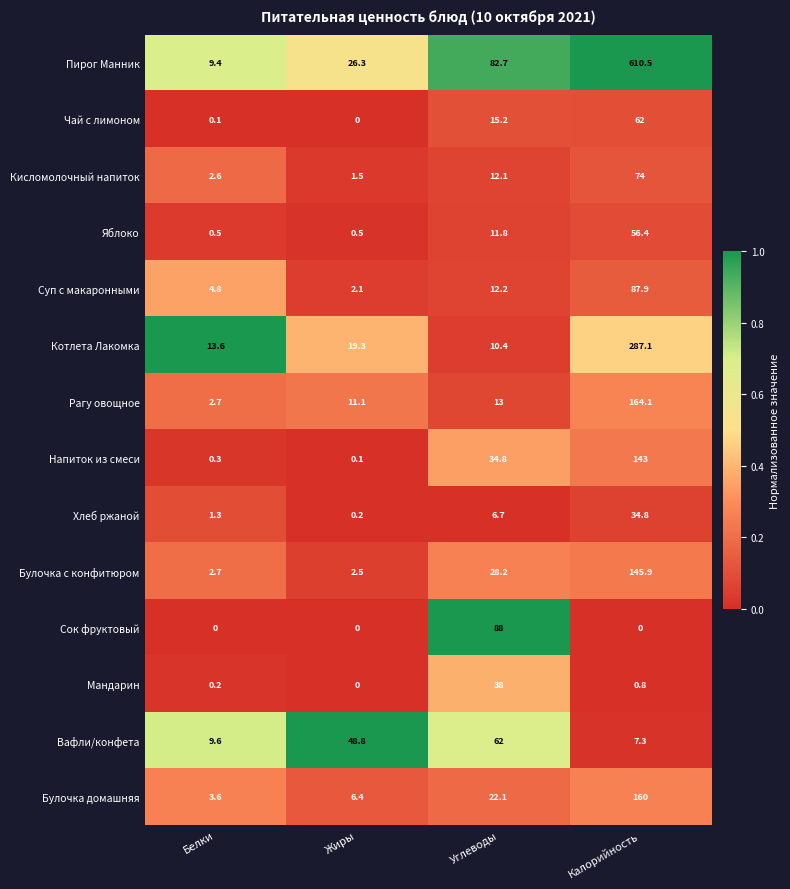

What value does the Яблоко series have at Белки?

0.5